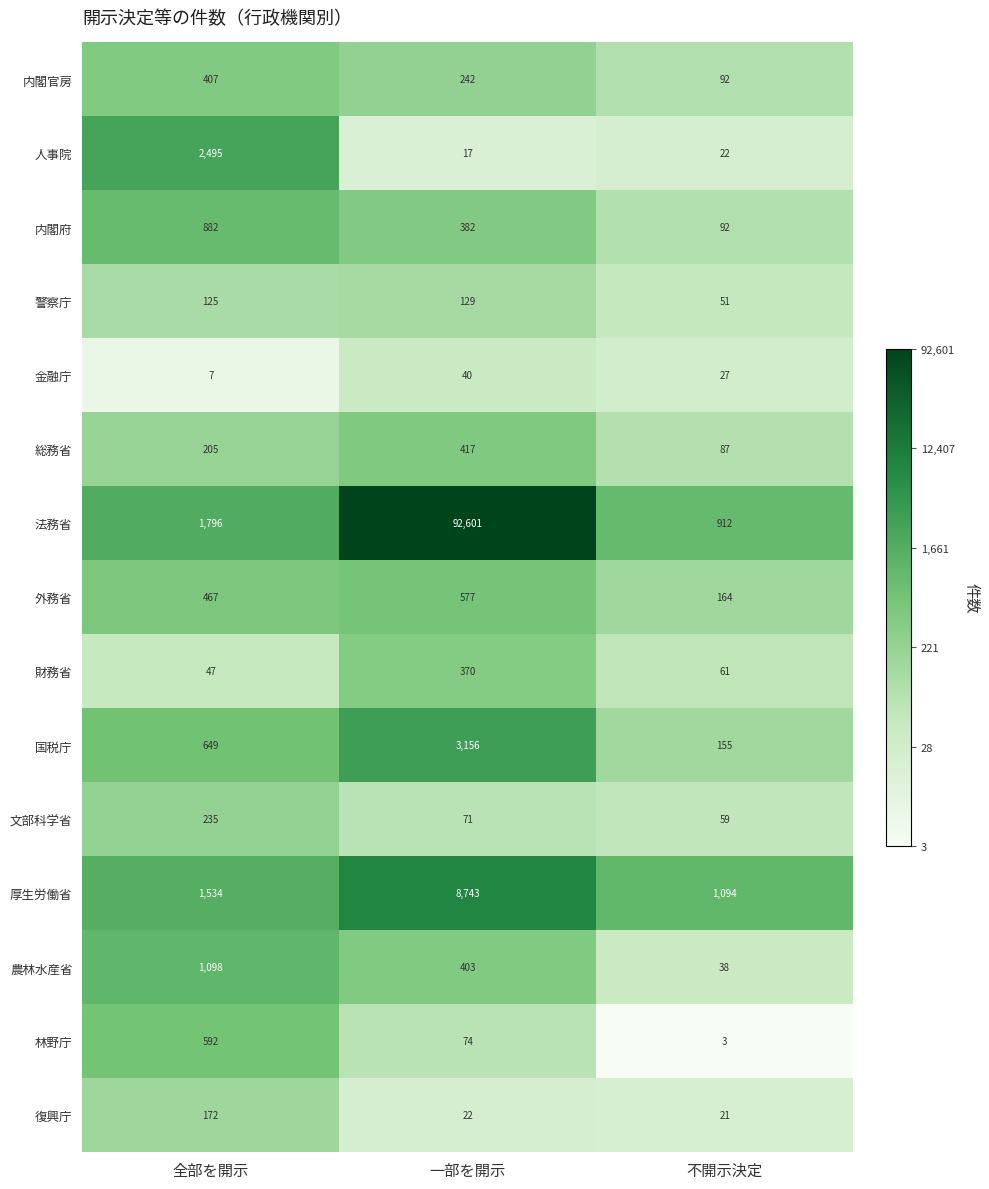

At which label is 金融庁 closest to 23?

不開示決定